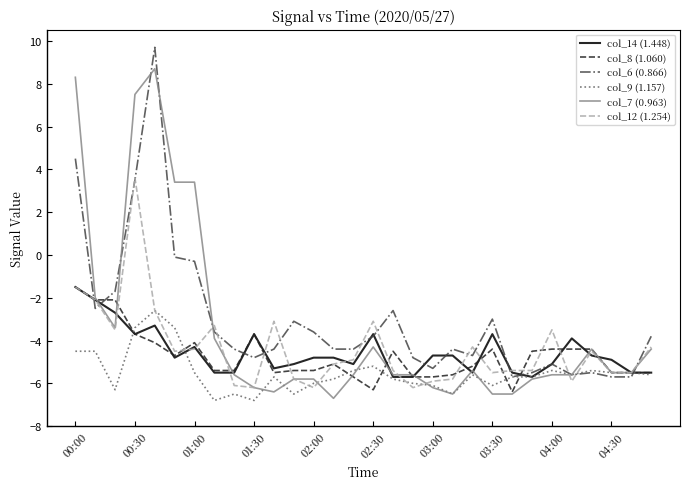

What is the minimum value shown in the chart?

-6.8